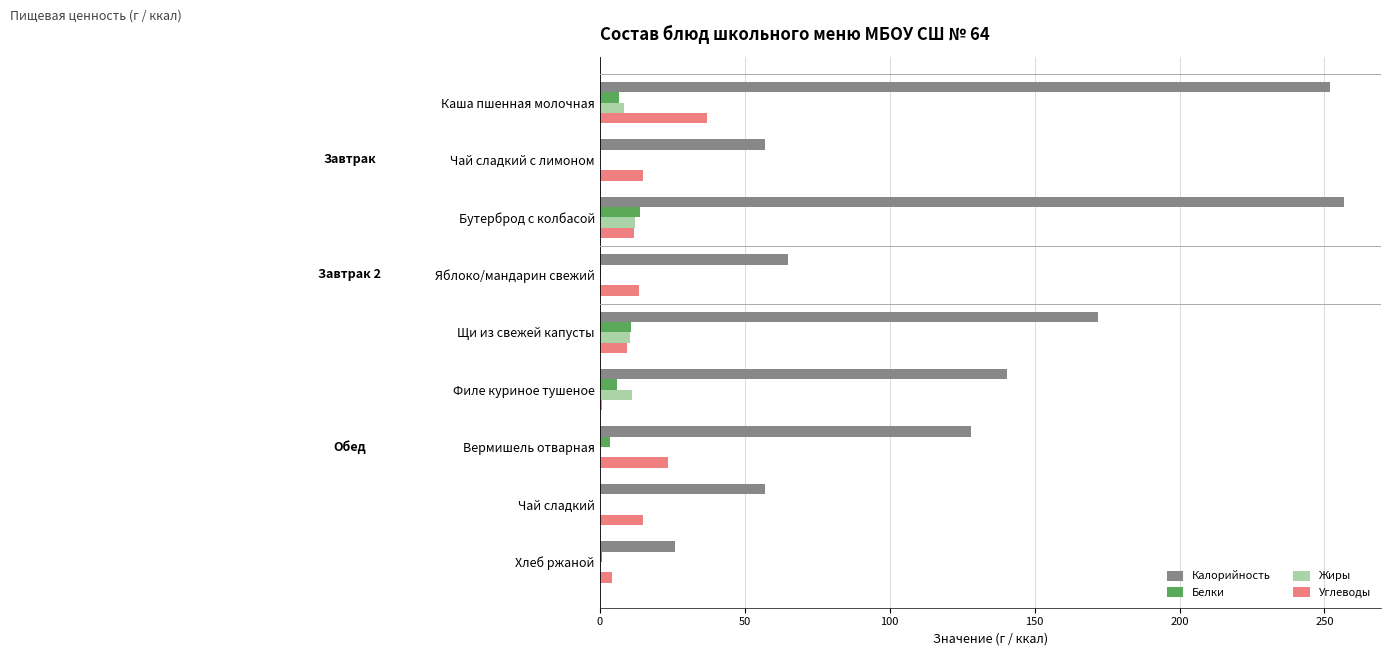

What is the sum of all Жиры values?

43.4